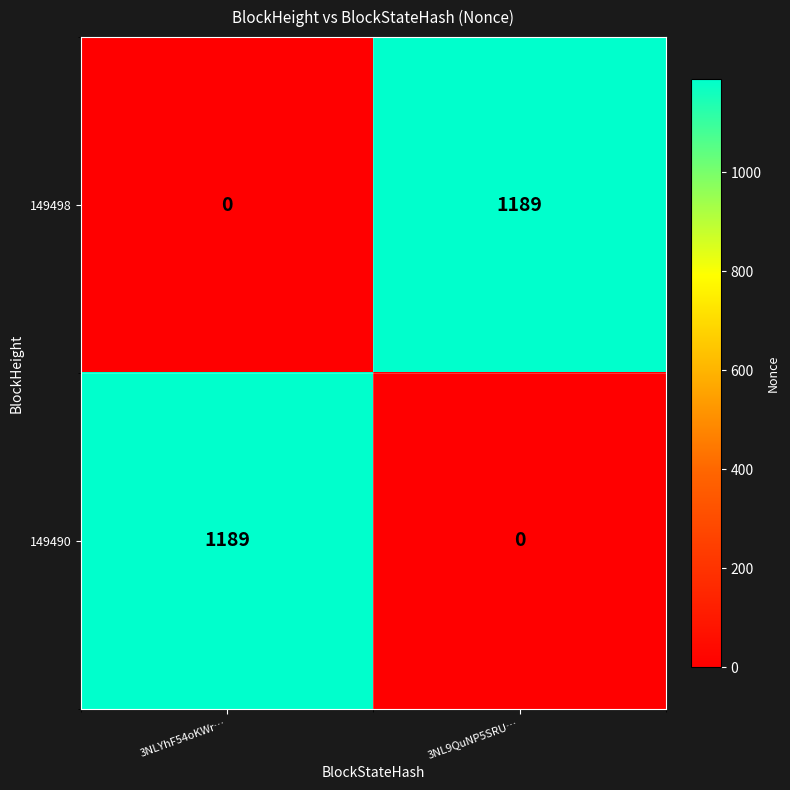

What is the sum of the 149490 values at 3NLYhF54oKWr… and 3NL9QuNP5SRU…?

1189